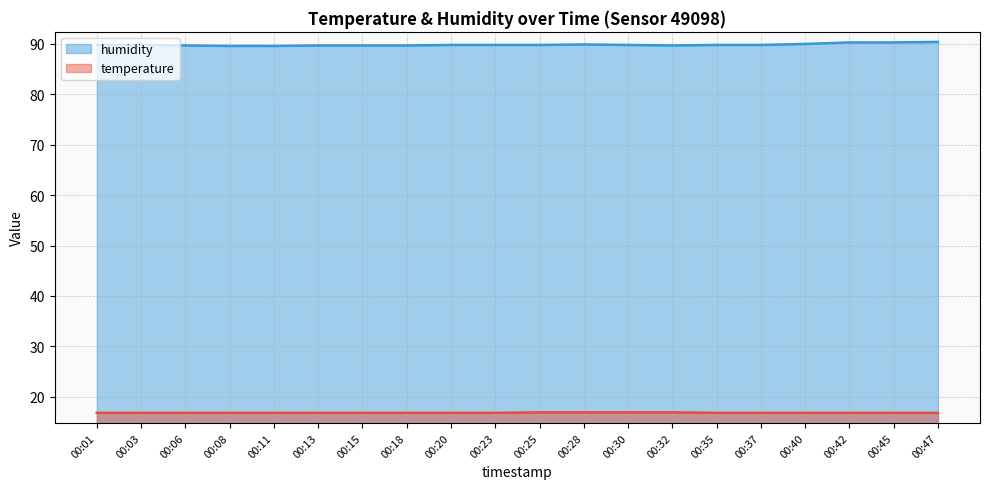

Which has a higher value, 00:03 or 00:15?

00:03